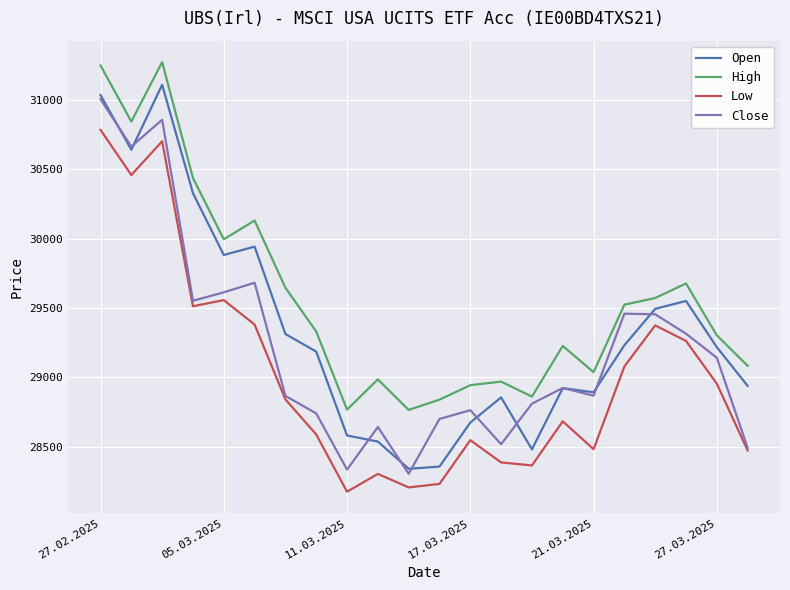

Which series has the largest total across all categories?

High